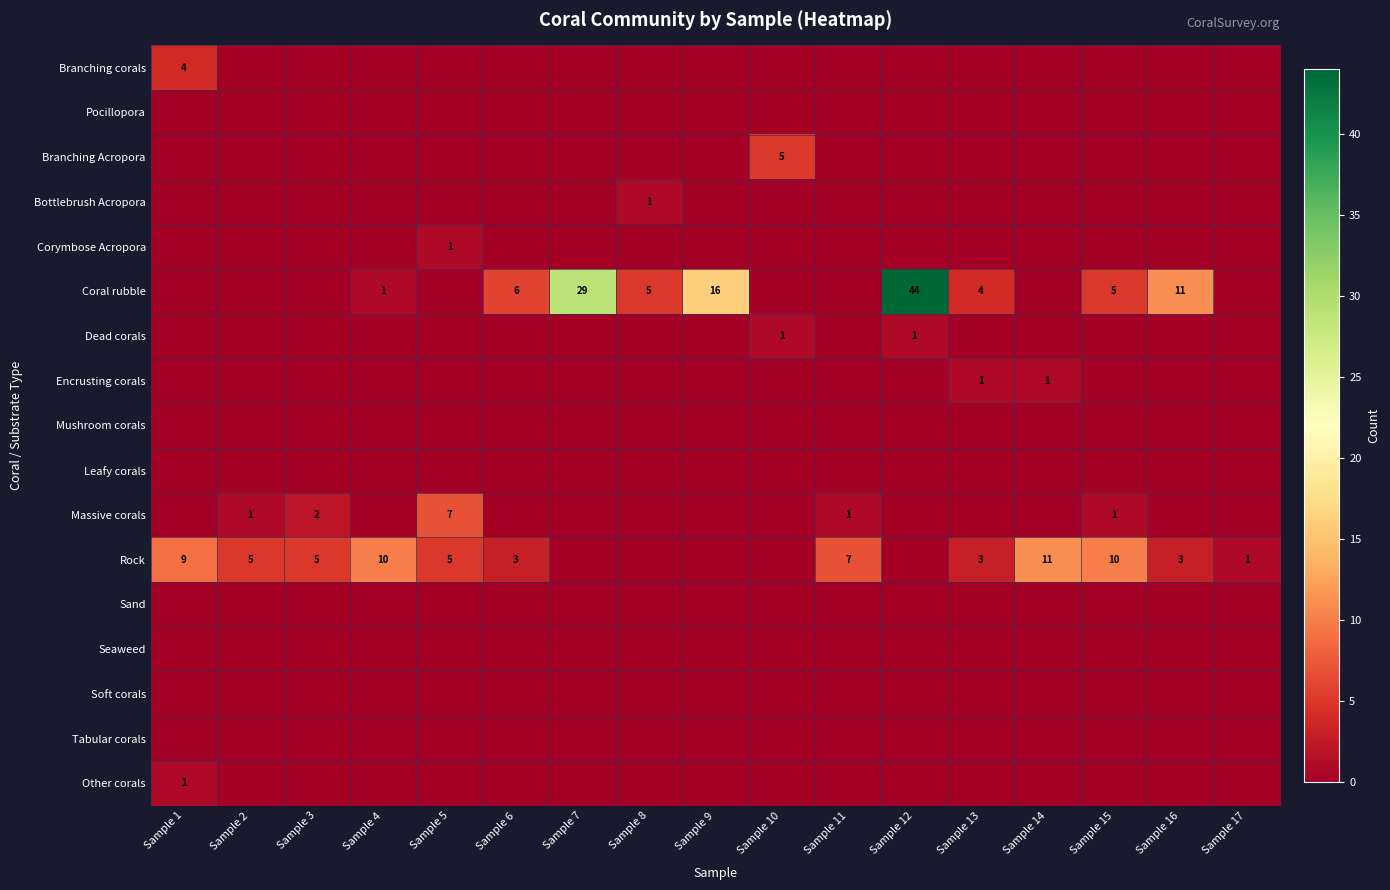

What is the difference between the Rock values at Sample 16 and Sample 15?

7